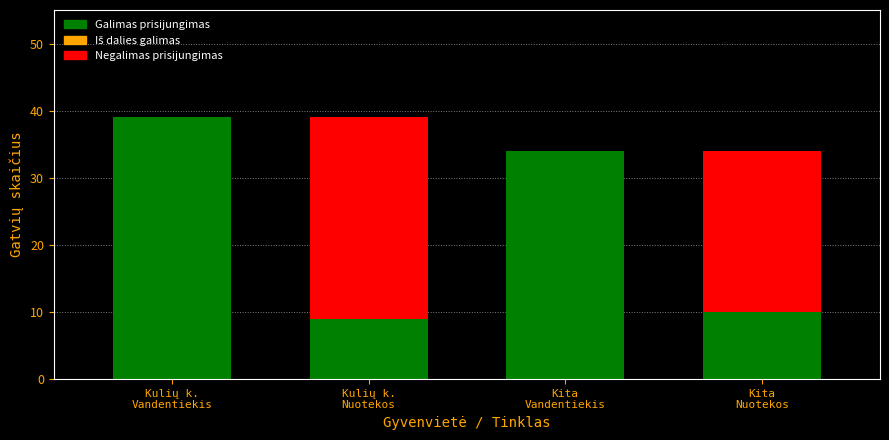

What is the maximum value for Galimas prisijungimas?

39